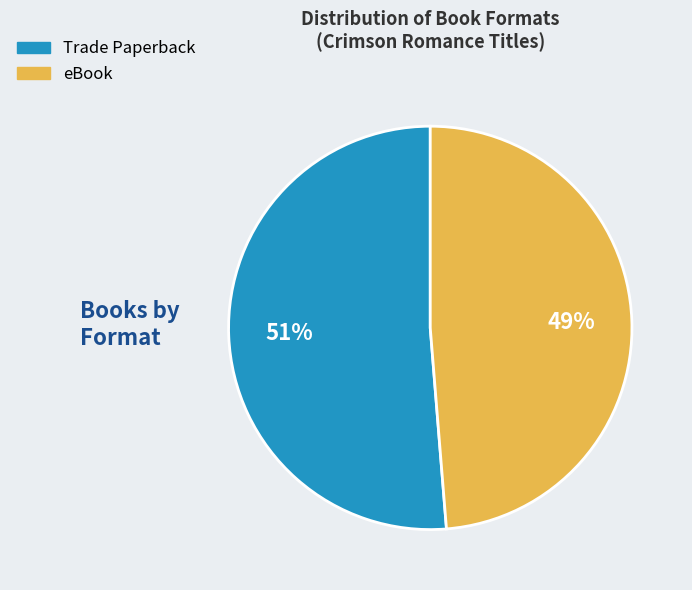

Count the number of slices in the pie.

2